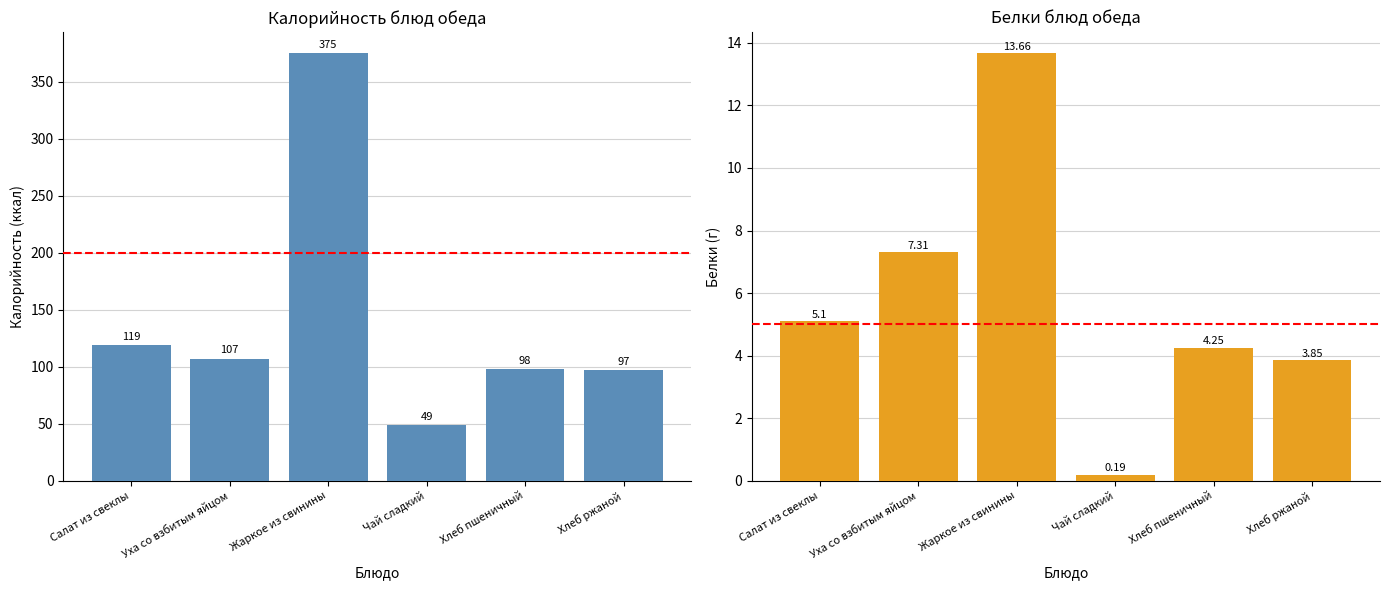

How many values in the Белки series are below 5?

3